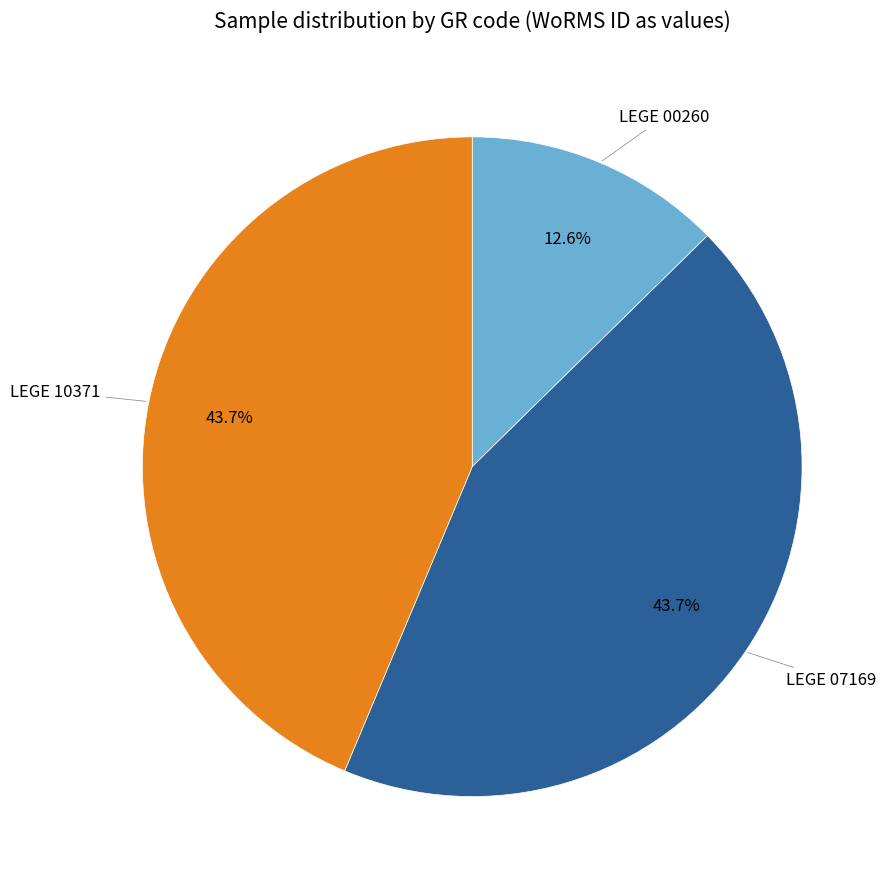

What is the ratio of the value at LEGE 10371 to the value at LEGE 07169?

1.0